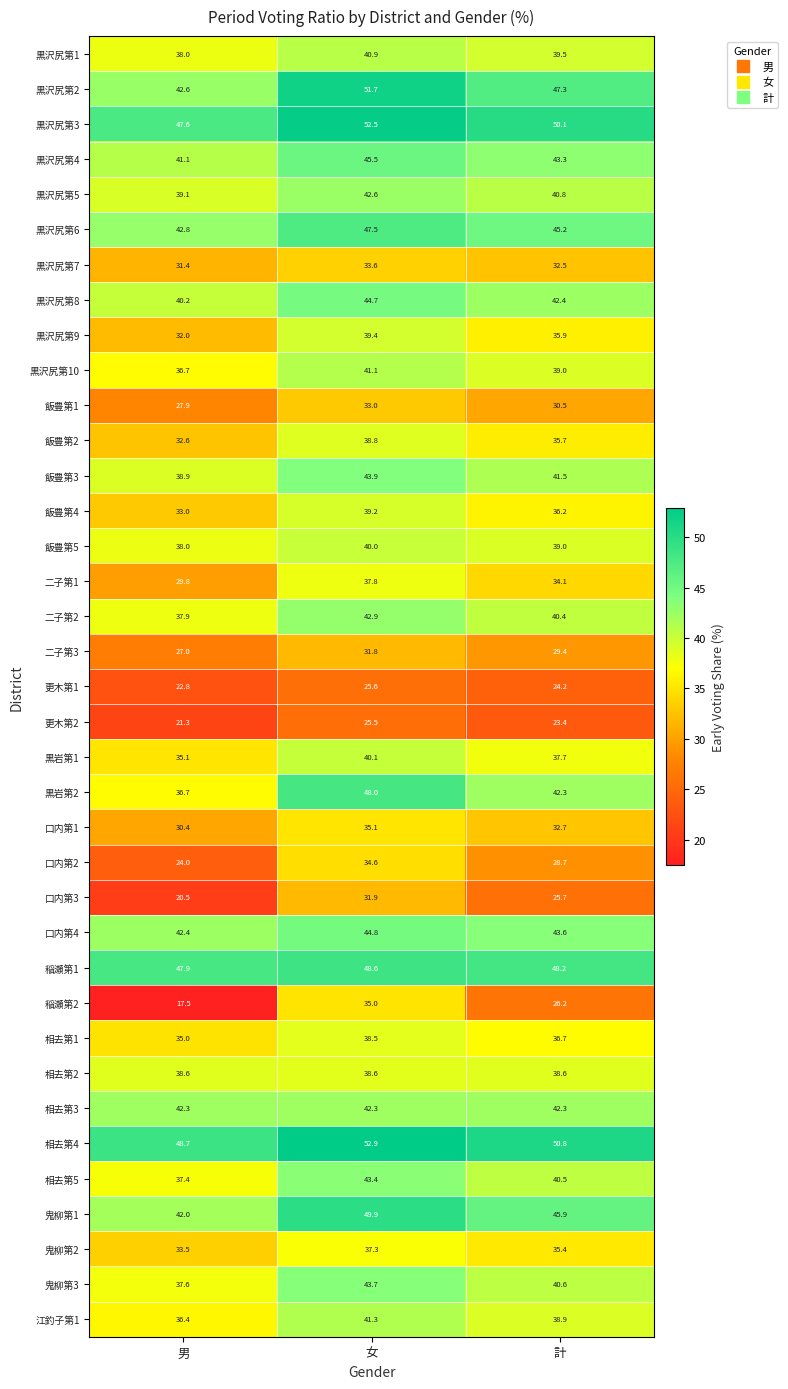

What is the difference between the highest and lowest values at 計?

27.4